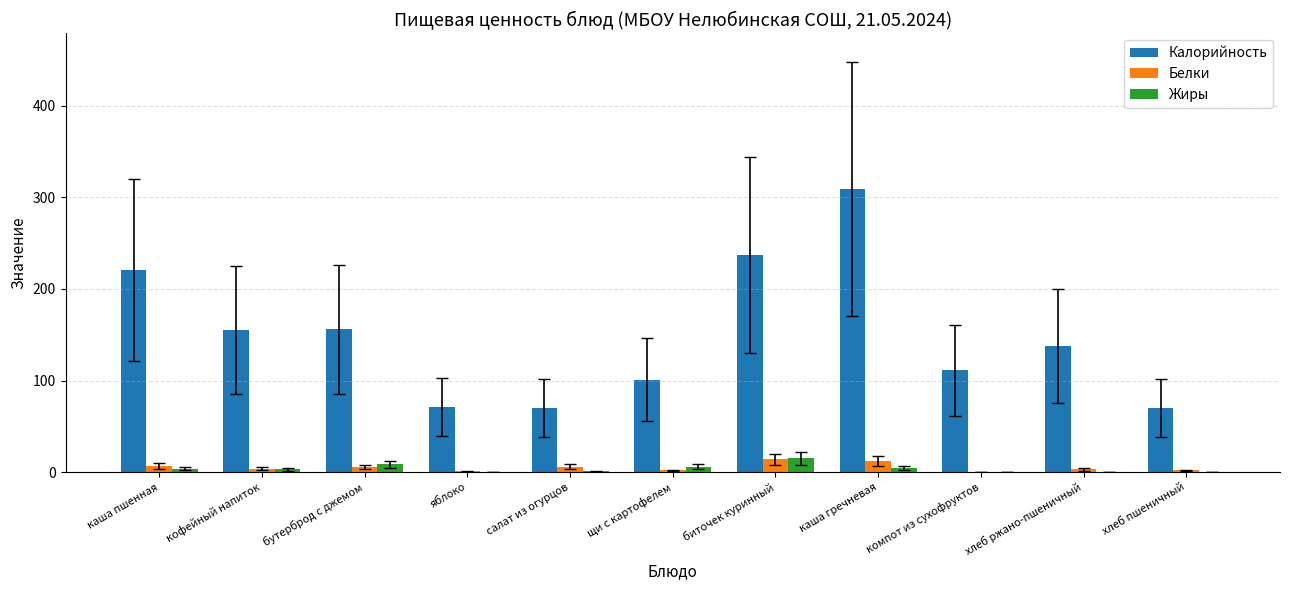

What is the difference between the Калорийность values at кофейный напиток and каша пшенная?

66.0